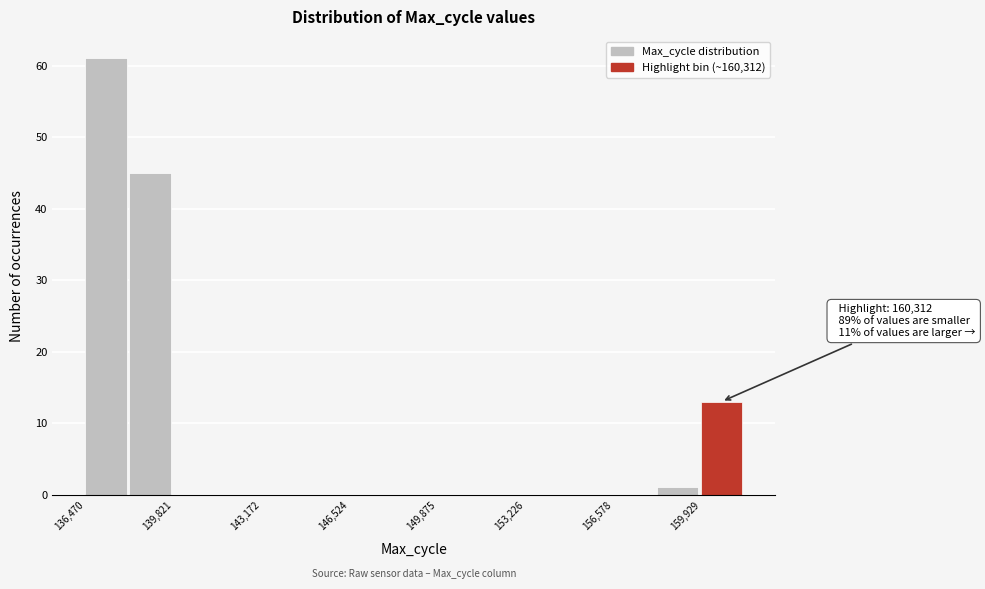

Read against the x-axis, roughly where is the centre of the tallest bar?

137500